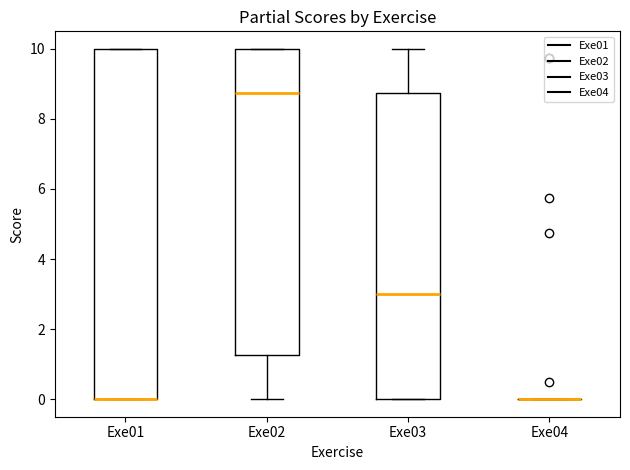

Reading left to right, read every box against the y-axis: the position of its median line, the range the box covers, and the ends of its whiskers. The values are not printed on the chart, so give them approximately, as read against the axis.

Exe01: median 0.0 (drawn on the box's lower edge), box 0.0 to 10.0, whiskers 0.0 to 10.0
Exe02: median 8.8, box 1.2 to 10.0, whiskers 0.0 to 10.0
Exe03: median 3.0, box 0.0 to 8.8, whiskers 0.0 to 10.0
Exe04: box collapsed to a line at 0.0, whiskers 0.0 to 0.0